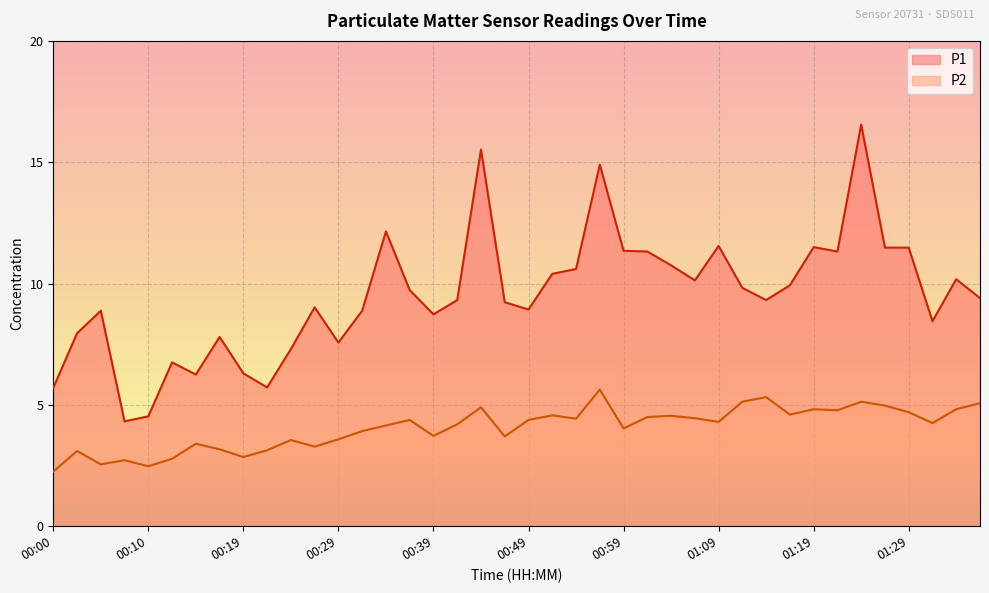

Reading left to right, transcribe all the data shown in this chart.

P1: 5.7	8.0	8.9	4.3	4.5	6.8	6.2	7.8	6.3	5.7	7.3	9.0	7.6	8.9	12.2	9.7	8.7	9.3	15.5	9.2	8.9	10.4	10.6	14.9	11.3	11.3	10.8	10.1	11.6	9.8	9.3	9.9	11.5	11.3	16.6	11.5	11.5	8.4	10.2	9.4
P2: 2.2	3.1	2.5	2.7	2.5	2.8	3.4	3.2	2.9	3.1	3.5	3.3	3.6	3.9	4.2	4.4	3.7	4.2	4.9	3.7	4.4	4.6	4.4	5.6	4.0	4.5	4.5	4.5	4.3	5.1	5.3	4.6	4.8	4.8	5.1	5.0	4.7	4.2	4.8	5.1